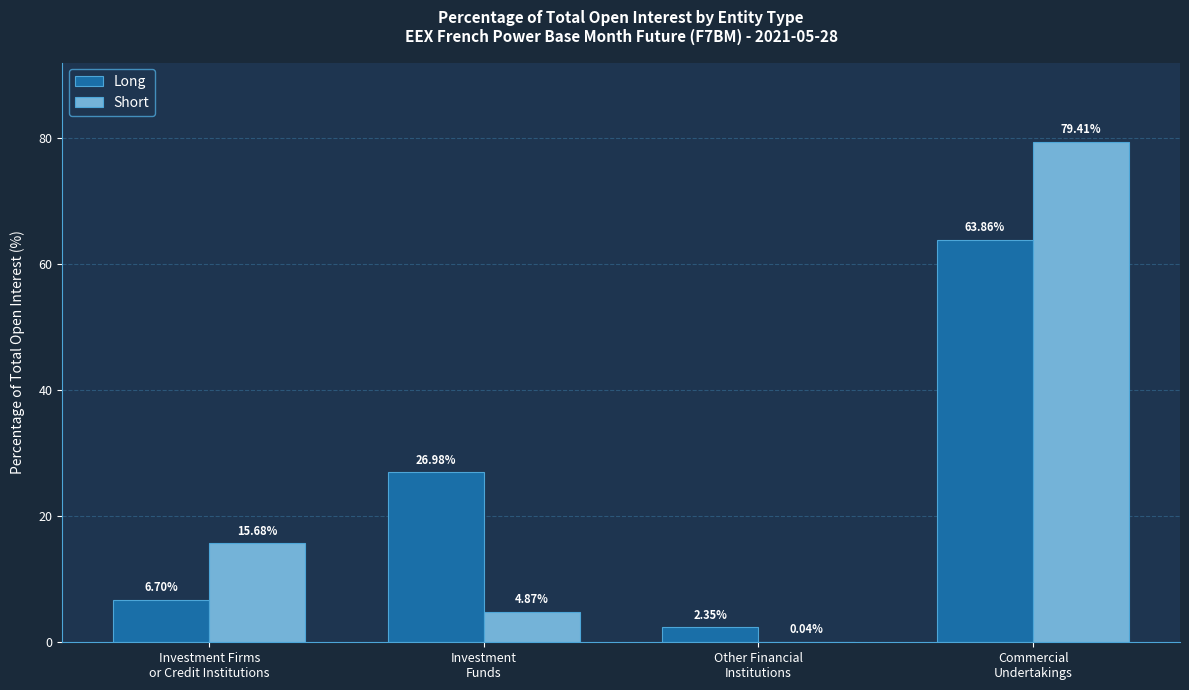

Which series has the largest total across all categories?

Short